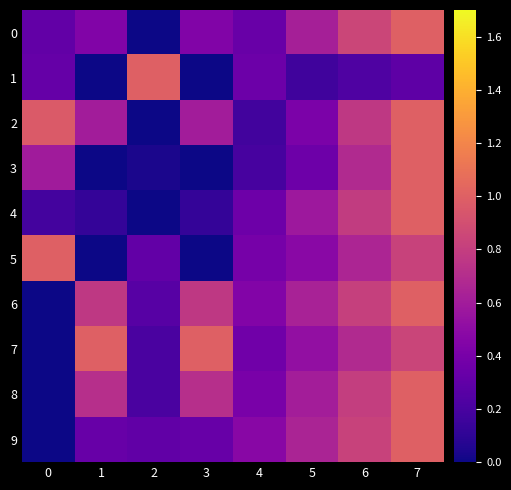

Rank the series at 7 from lowest to highest value.

1, 5, 7, 0, 2, 3, 4, 6, 8, 9